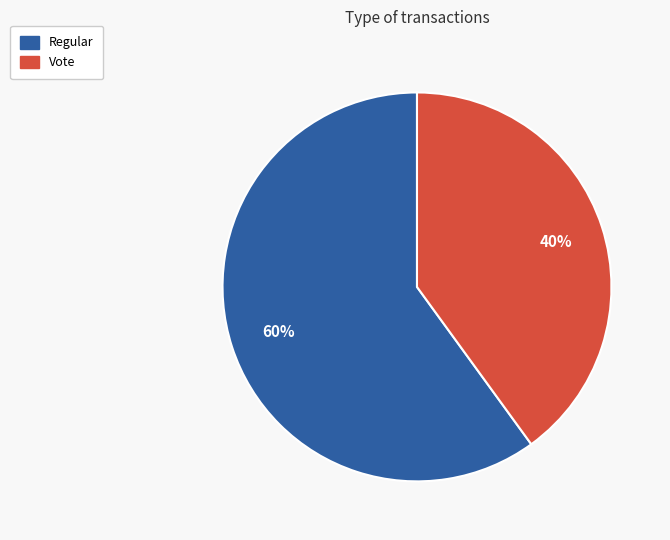

To the nearest percent, what is the combined percentage of Regular and Vote?

100%